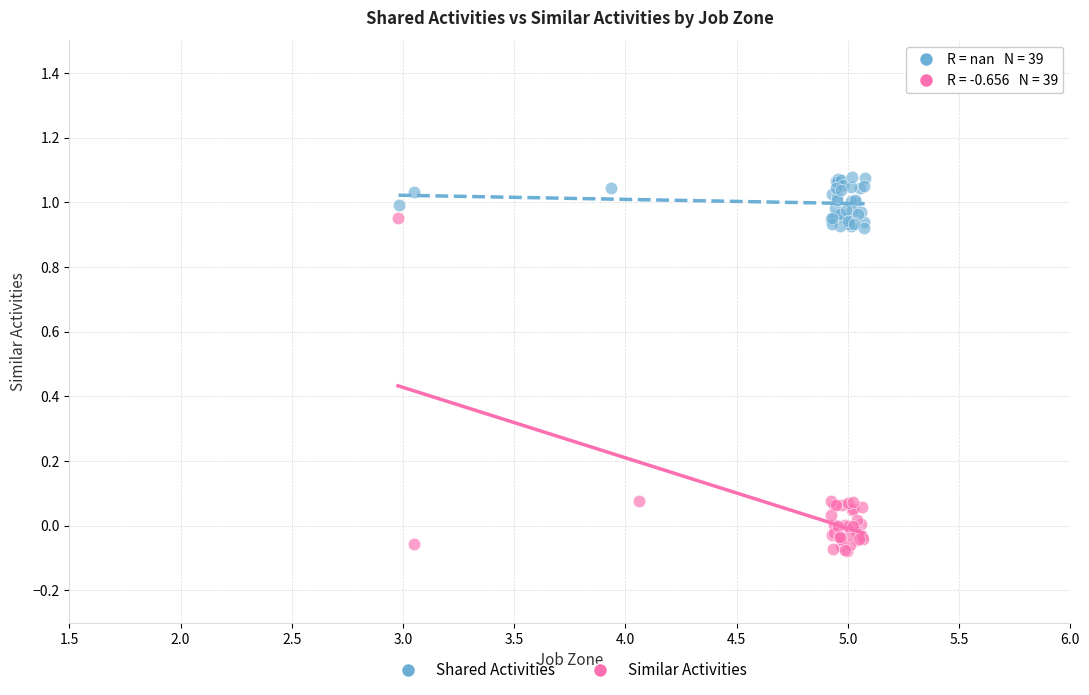

Which series reaches the maximum Y coordinate?

Shared Activities